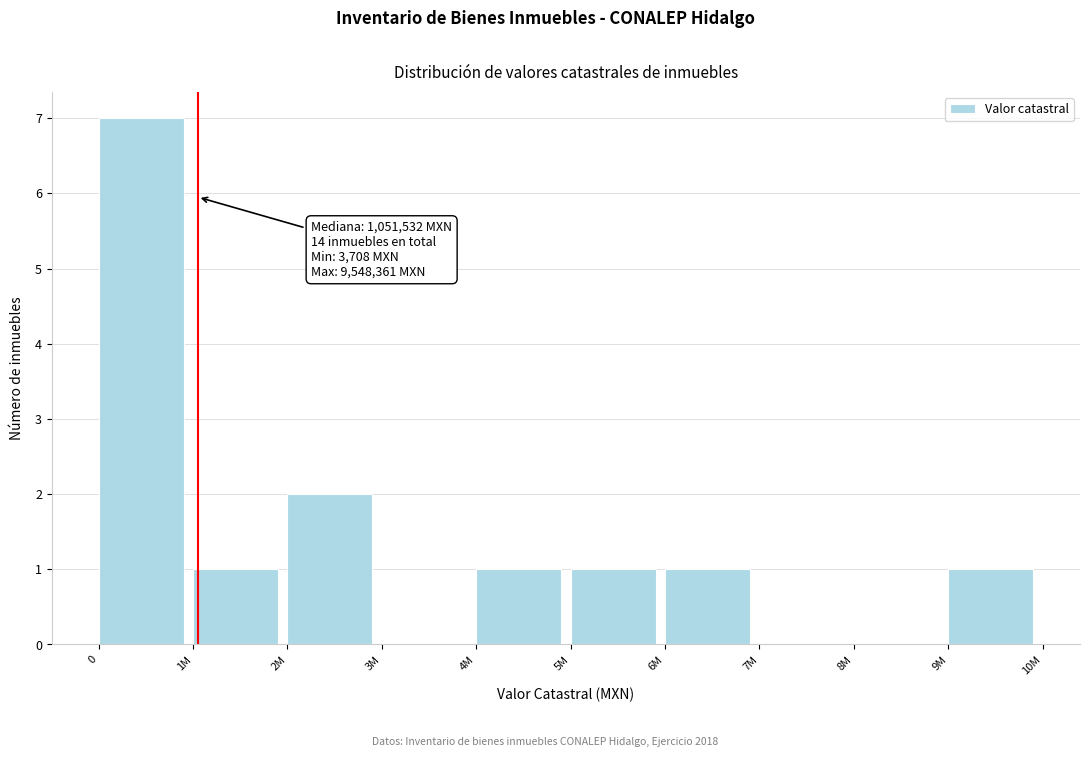

Reading right to left, what are all the values shown in this chart?

9M=1	8M=0	7M=0	6M=1	5M=1	4M=1	3M=0	2M=2	1M=1	0=7